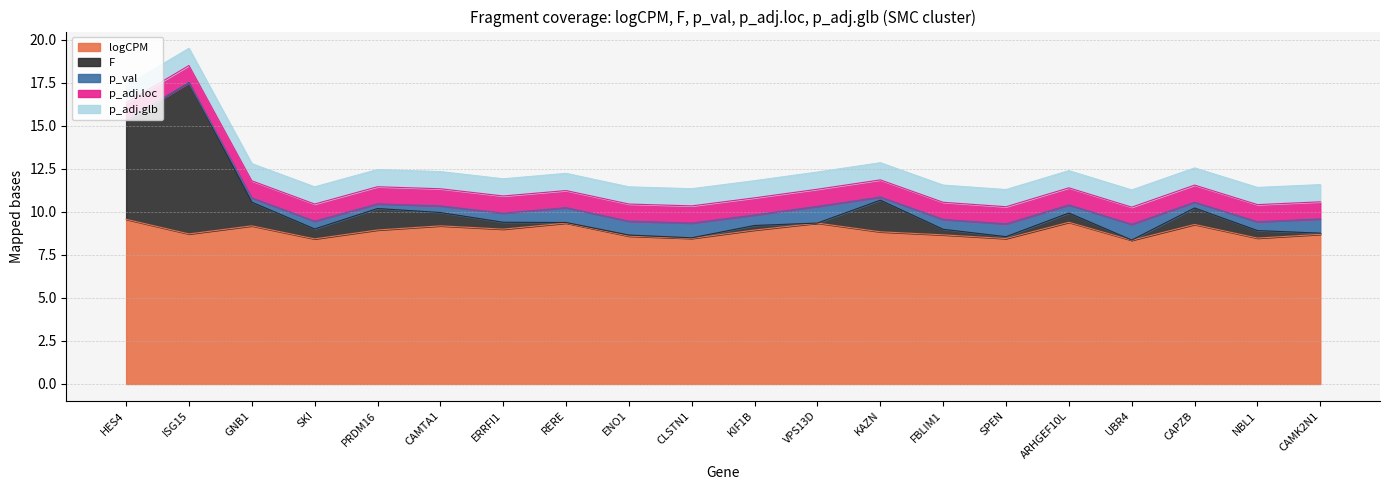

How many distinct data groups are displayed?

5